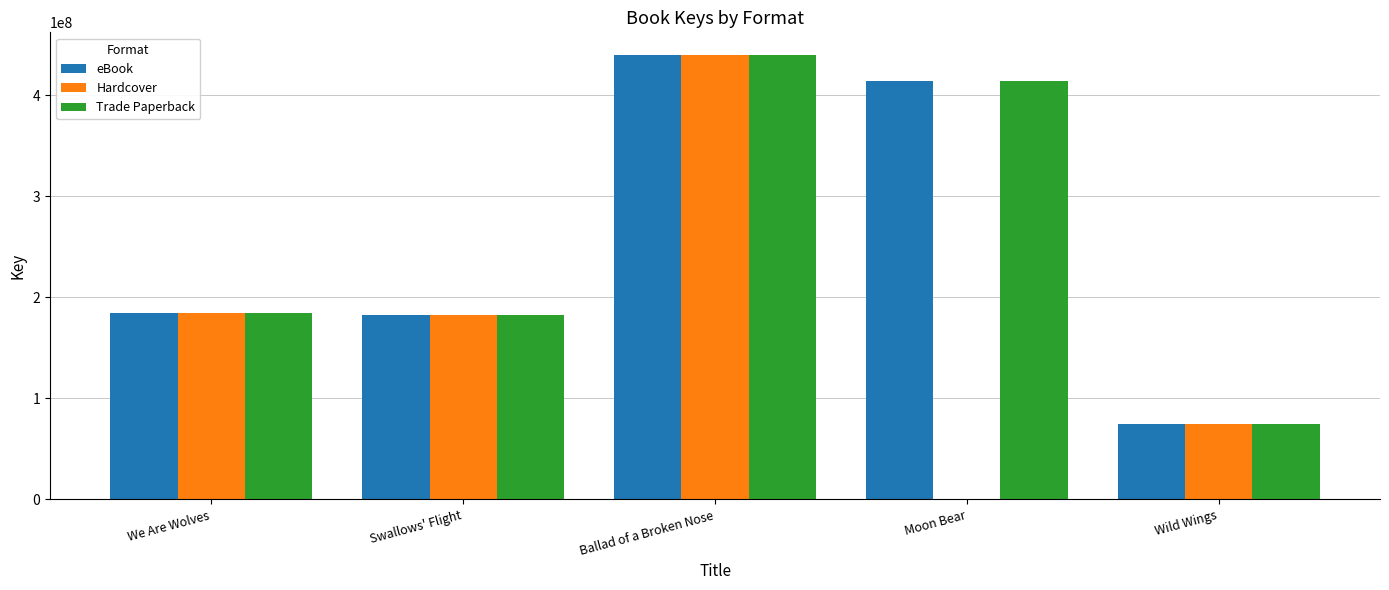

Which category has the highest value in the Trade Paperback series?

Ballad of a Broken Nose